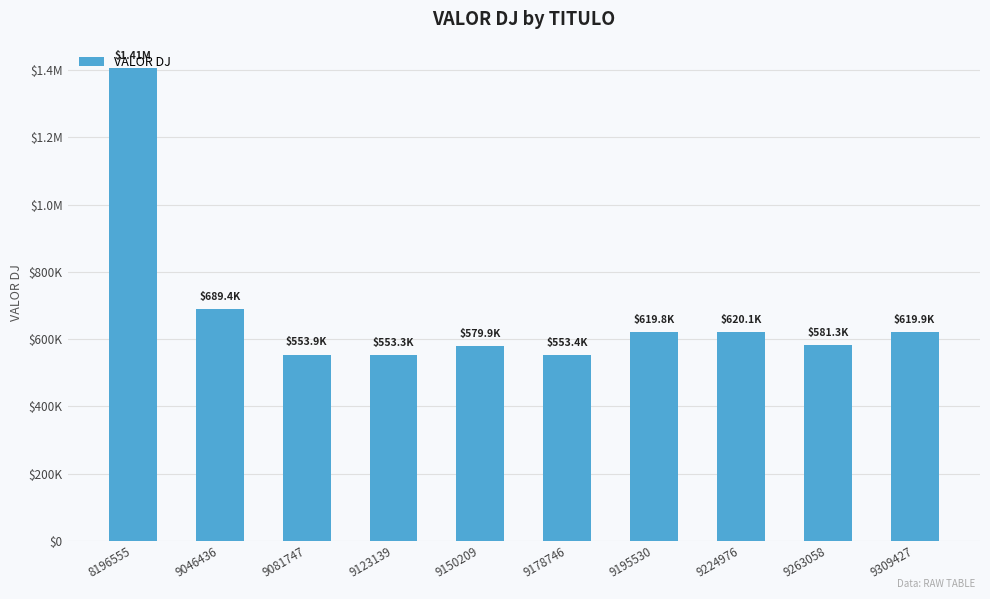

Does the chart contain stacked bars?

No